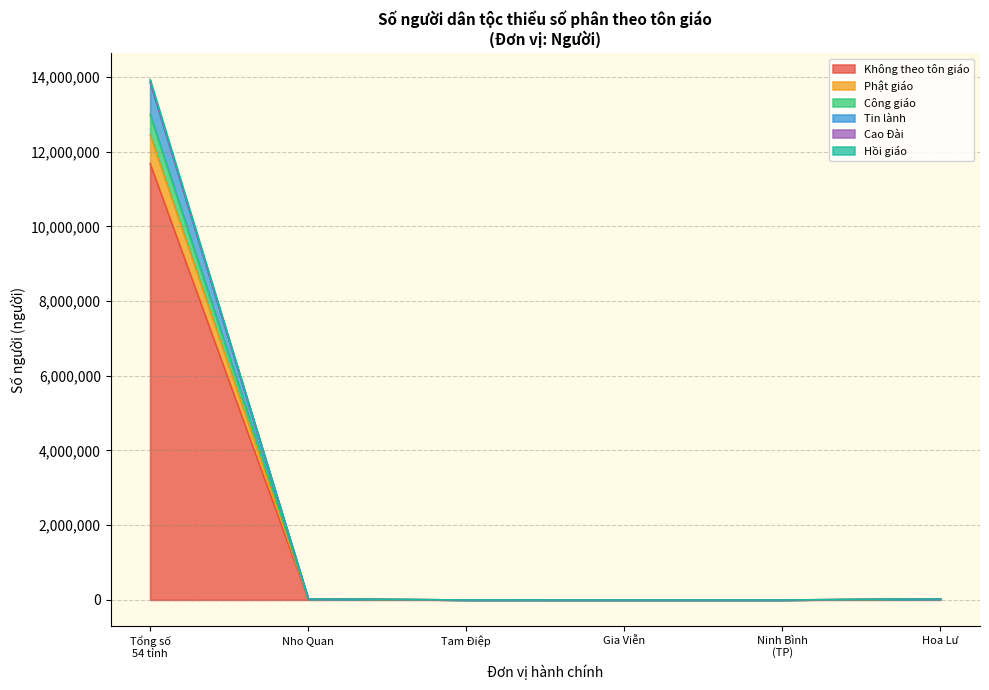

How many lines are shown in the chart?

6